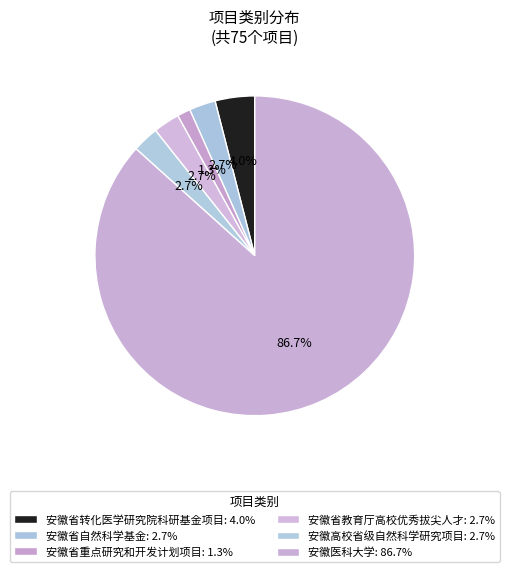

How many slices are in this pie chart?

6